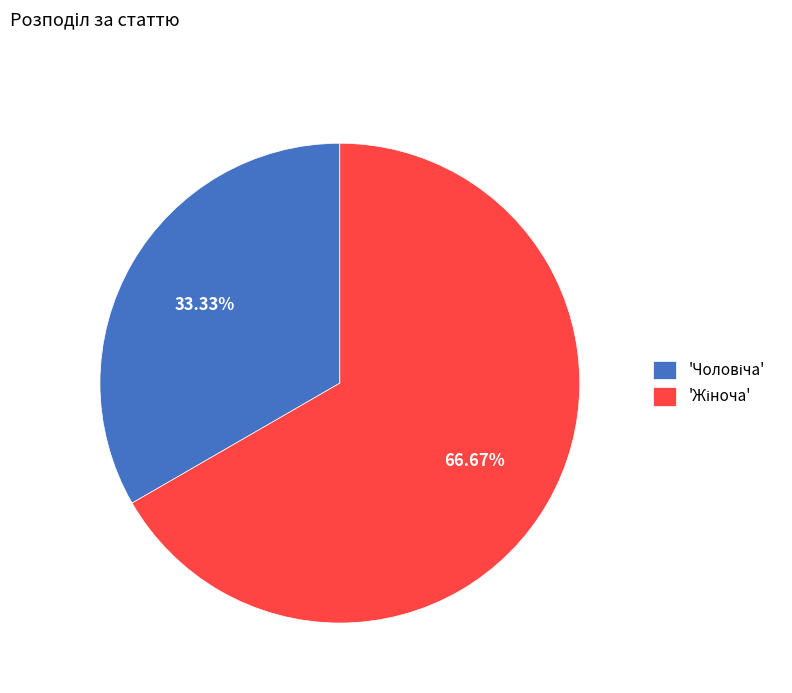

How many slices are in this pie chart?

2